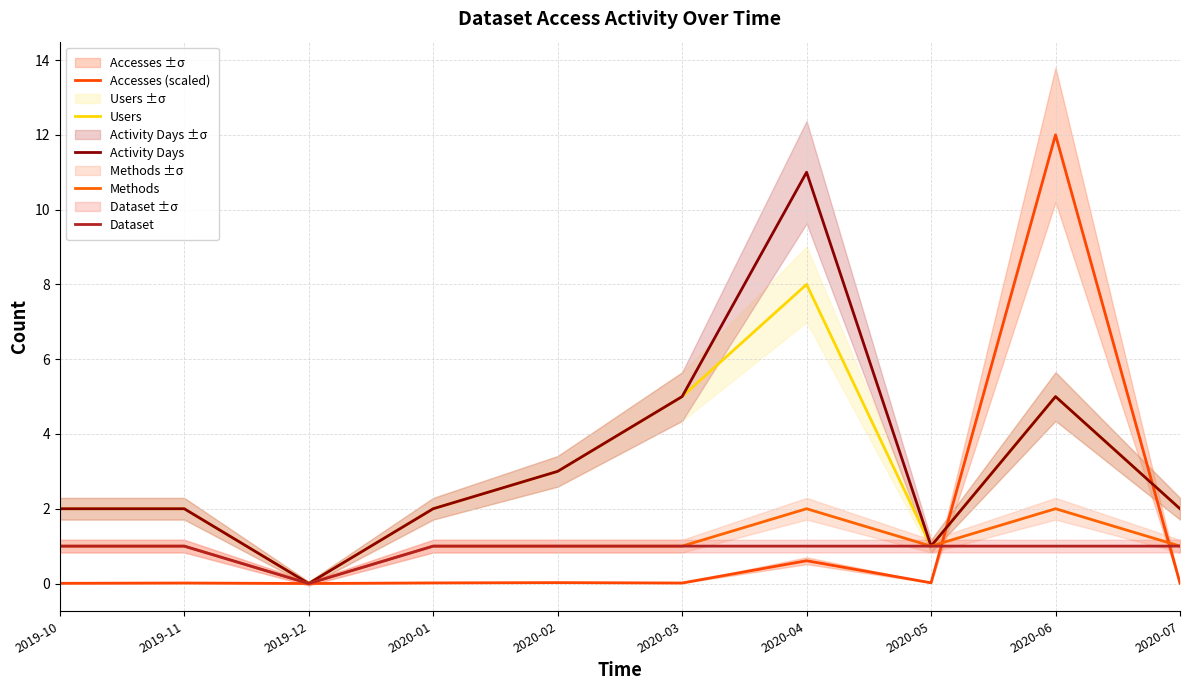

How many lines are shown in the chart?

5